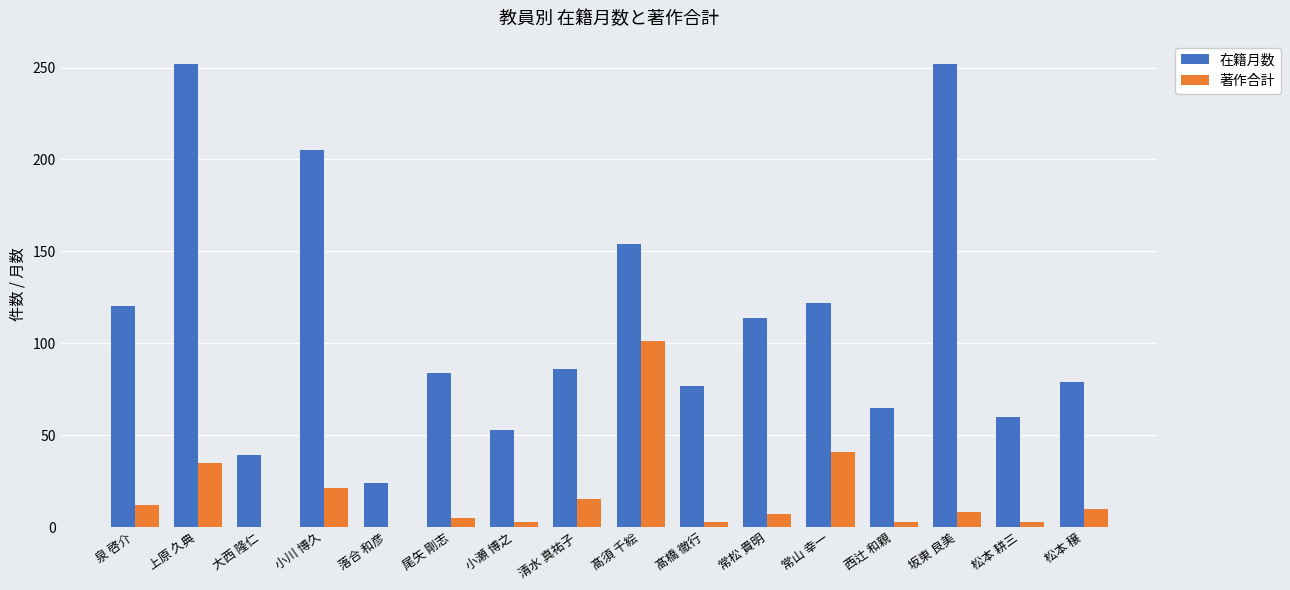

Which series has the widest spread of values?

在籍月数